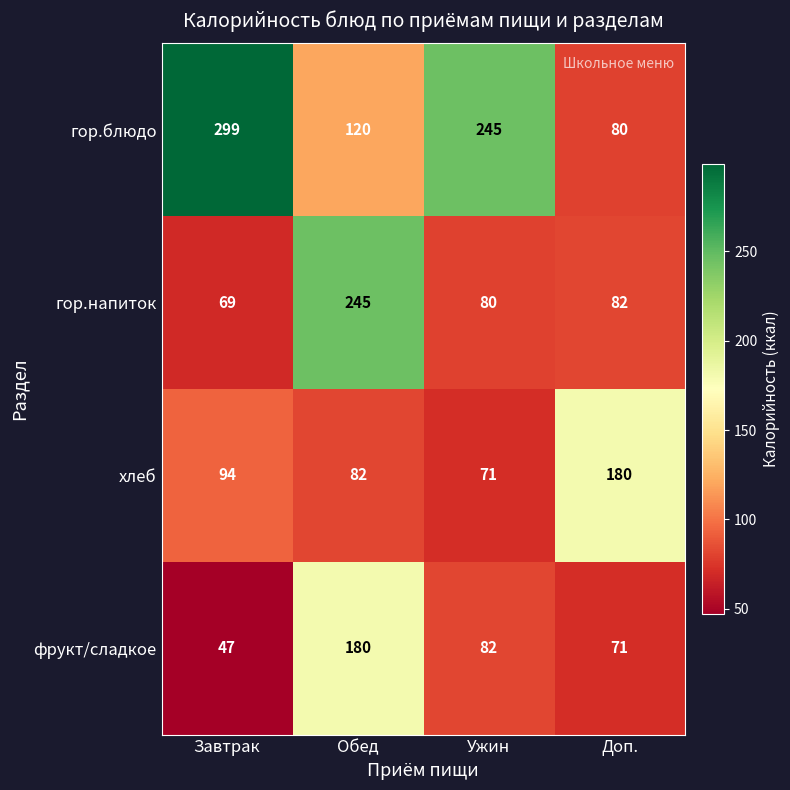

Reading left to right, transcribe all the data shown in this chart.

гор.блюдо: 299	120	245	80
гор.напиток: 69	245	80	82
хлеб: 94	82	71	180
фрукт/сладкое: 47	180	82	71